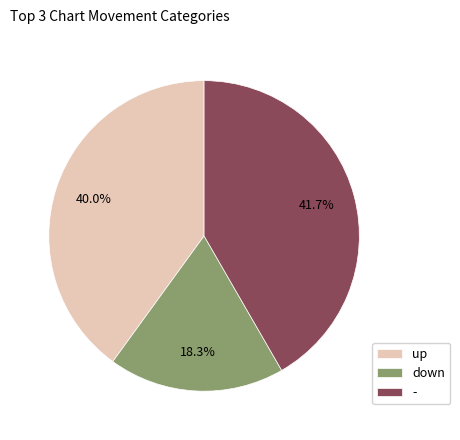

Combined, what portion of the pie is up and -?

81.7%